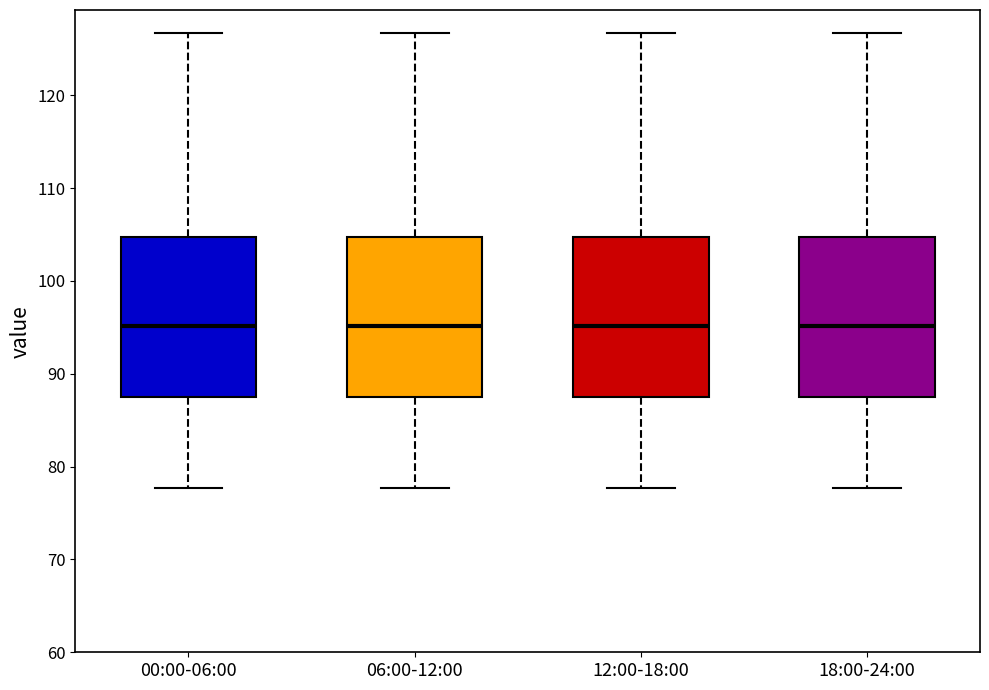

Reading left to right, read every box against the y-axis: the position of its median line, the range the box covers, and the ends of its whiskers. The values are not printed on the chart, so give them approximately, as read against the axis.

00:00-06:00: median 95, box 88 to 105, whiskers 78 to 127
06:00-12:00: median 95, box 88 to 105, whiskers 78 to 127
12:00-18:00: median 95, box 88 to 105, whiskers 78 to 127
18:00-24:00: median 95, box 88 to 105, whiskers 78 to 127